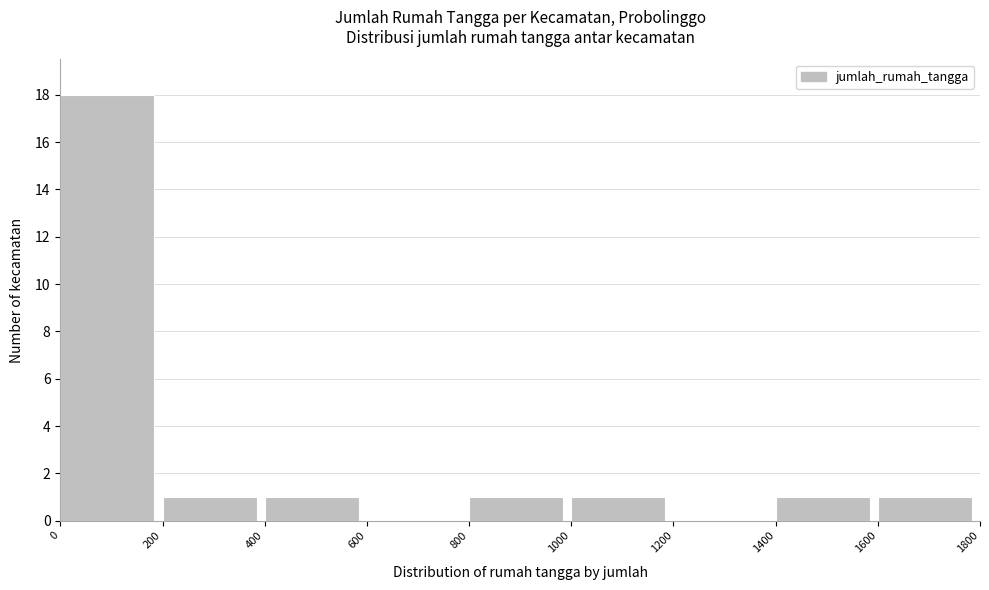

Reading left to right, list every bar in this chart as the range it spans on the x-axis followed by its height. The values are not printed on the chart, so give them approximately, as read against the axis.

0 to 200: 18
200 to 400: 1
400 to 600: 1
600 to 800: 0
800 to 1000: 1
1000 to 1200: 1
1200 to 1400: 0
1400 to 1600: 1
1600 to 1800: 1